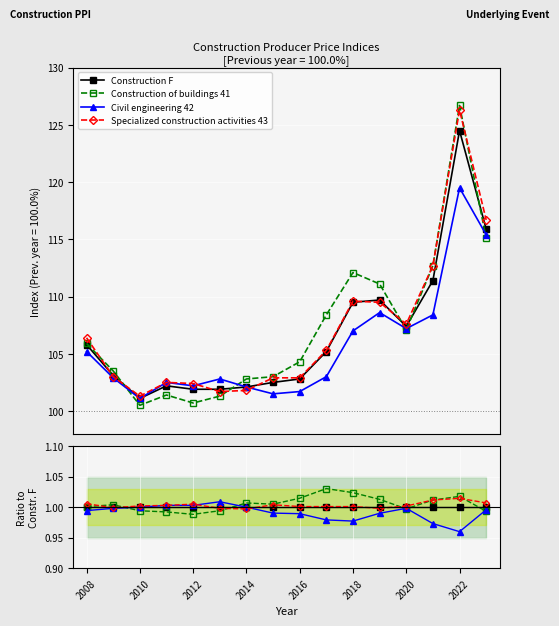

How many interior local valleys does the Specialized construction activities 43 series have?

3